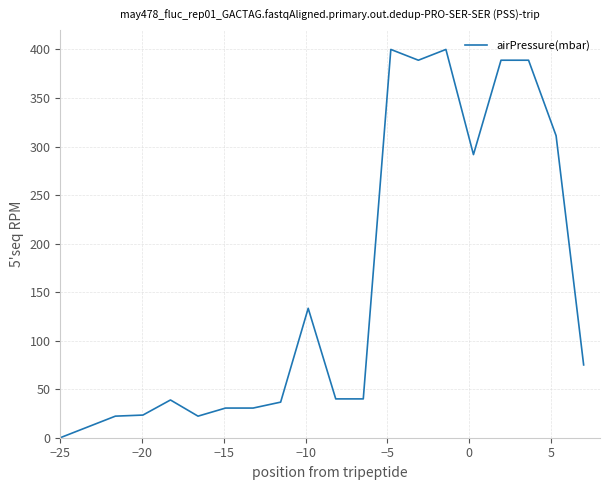

What is the greatest value displayed?

400.0